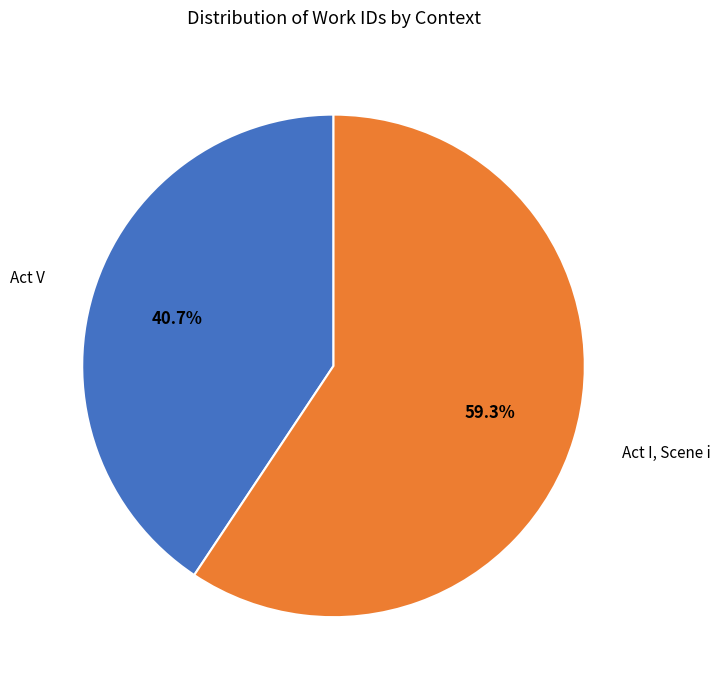

To the nearest percent, what is the difference between the largest and smallest slice percentages?

19%